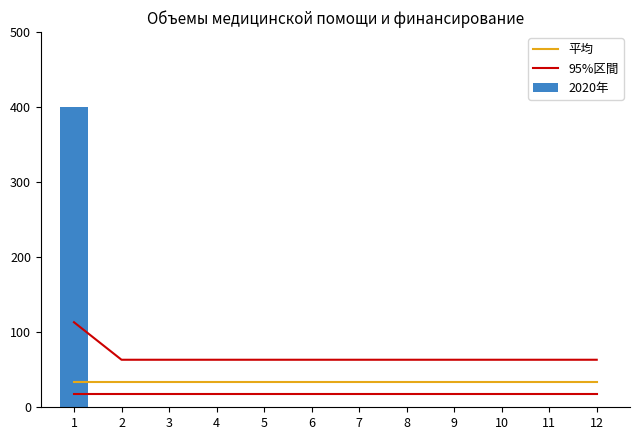

Rank the series by their maximum value, from highest to lowest.

2020年, 95%区間, 平均